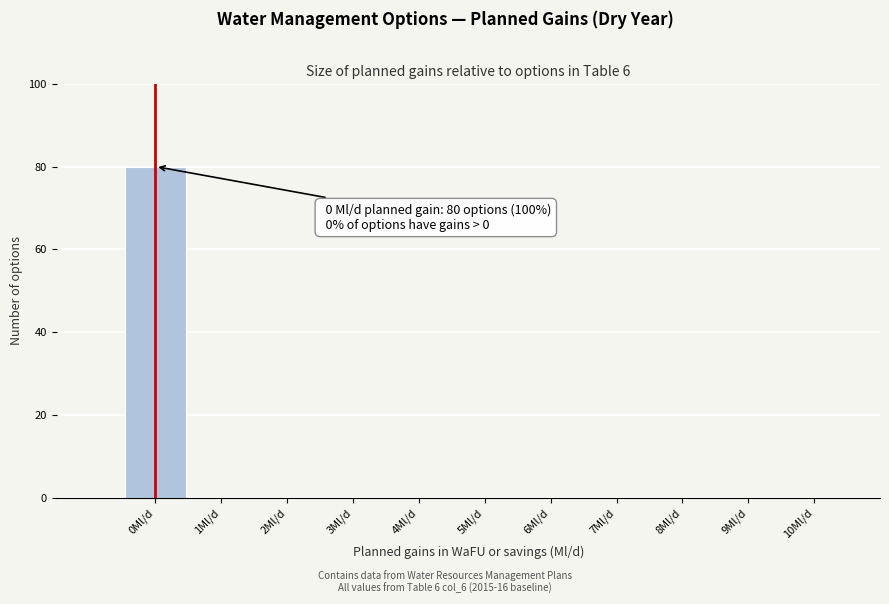

Reading left to right, what are all the values shown in this chart?

0Ml/d=80	1Ml/d=0	2Ml/d=0	3Ml/d=0	4Ml/d=0	5Ml/d=0	6Ml/d=0	7Ml/d=0	8Ml/d=0	9Ml/d=0	10Ml/d=0